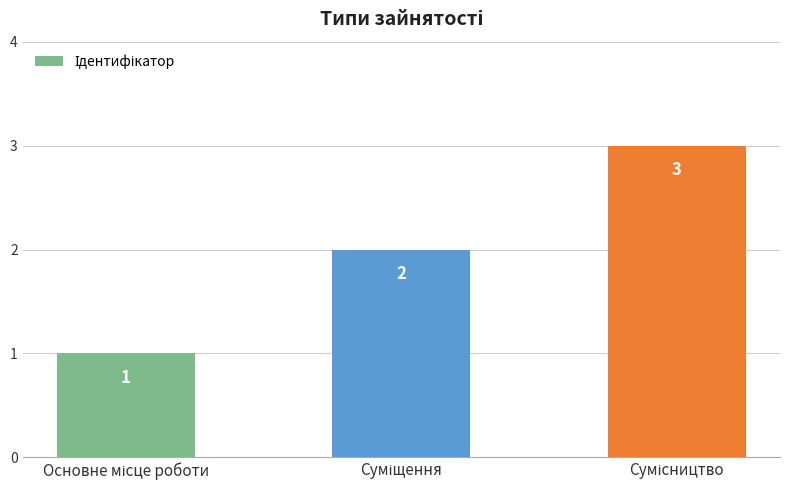

How many distinct data groups are displayed?

1